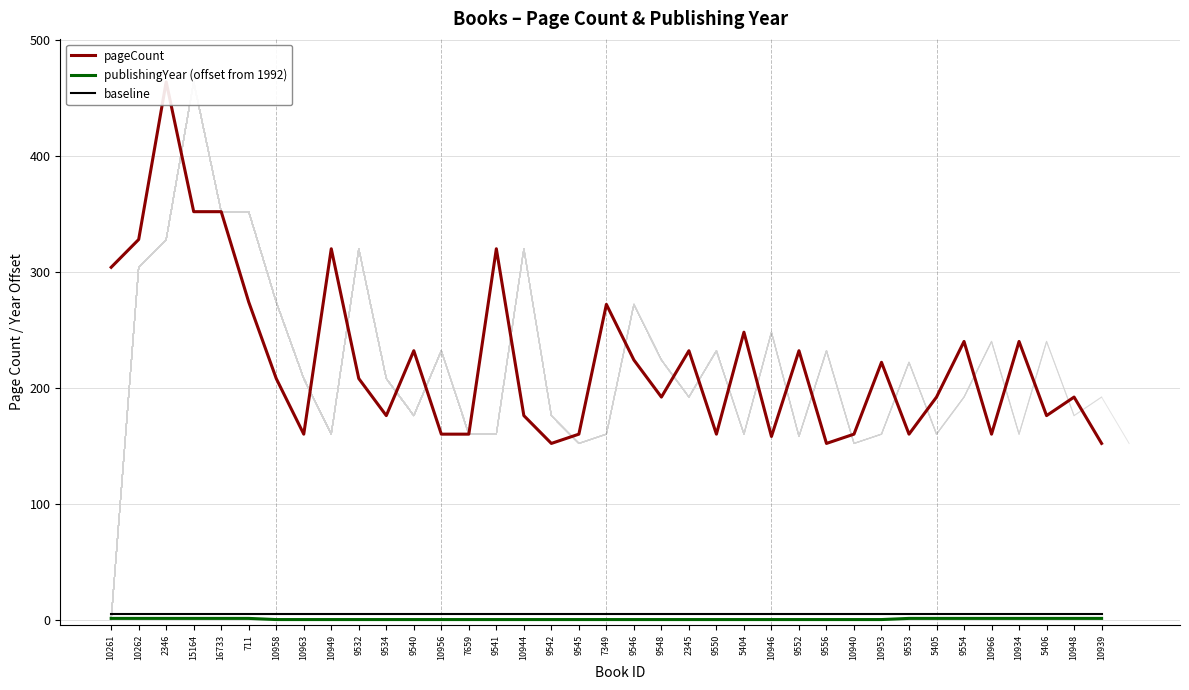

What position from the right is 9556?

11